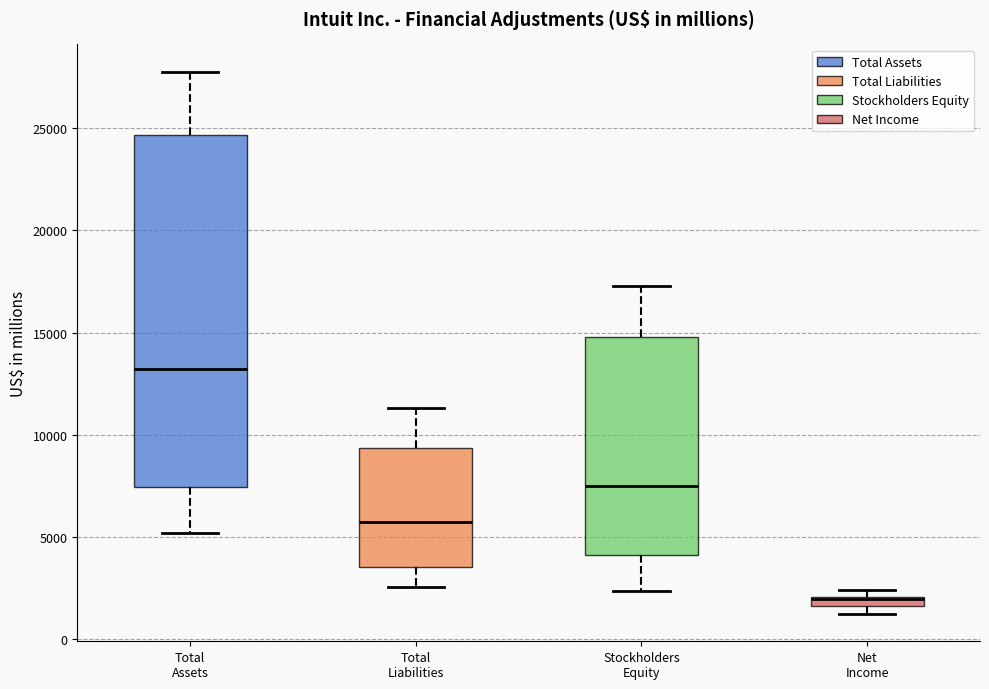

Where does the upper whisker of the box for Total Assets end on the y-axis? The values are not printed on the chart, so give them approximately, as read against the axis.

28000